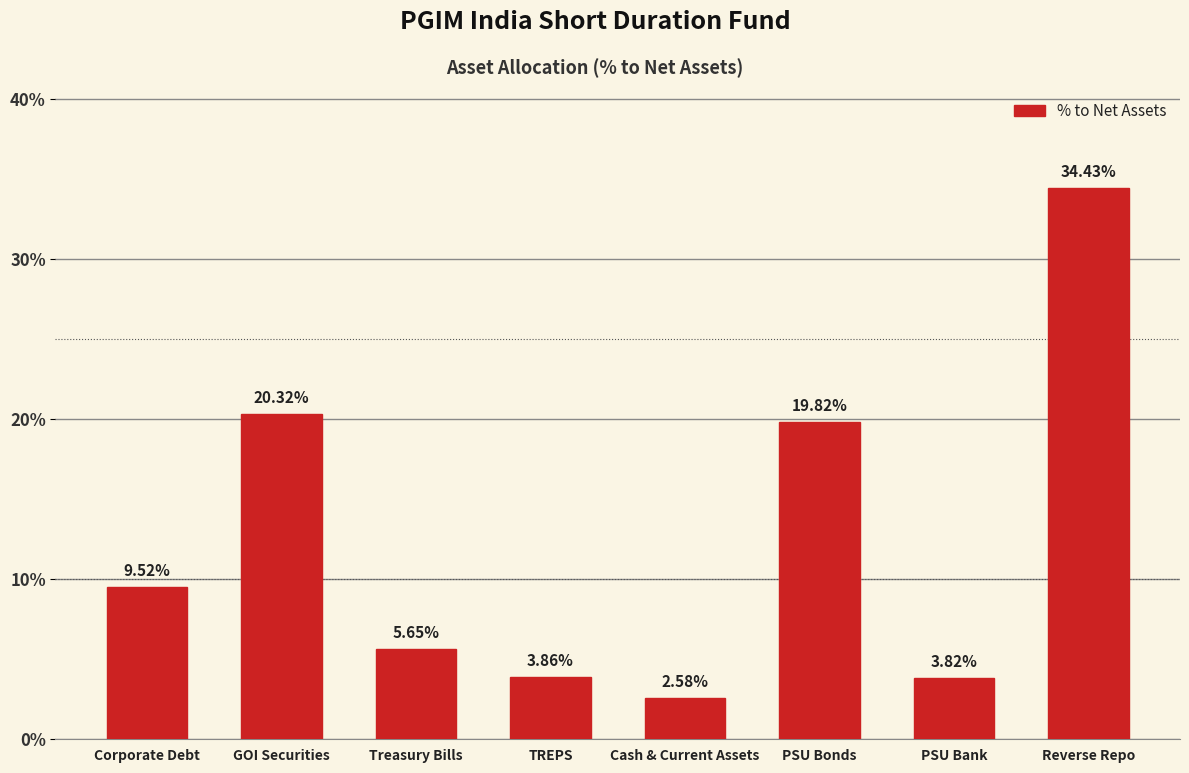

What is the difference between the second highest and minimum values?

17.7